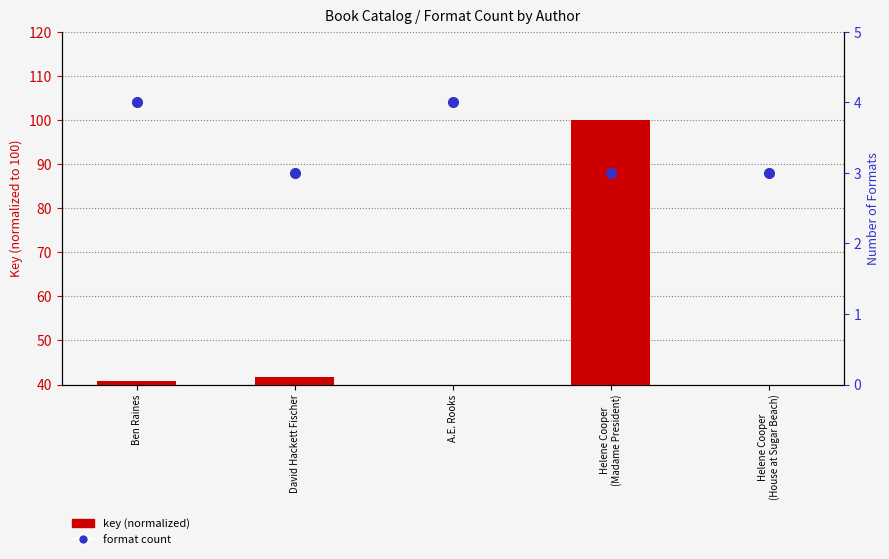

Which series changed the most between David Hackett Fischer and Helene Cooper
(House at Sugar Beach)?

key (normalized)